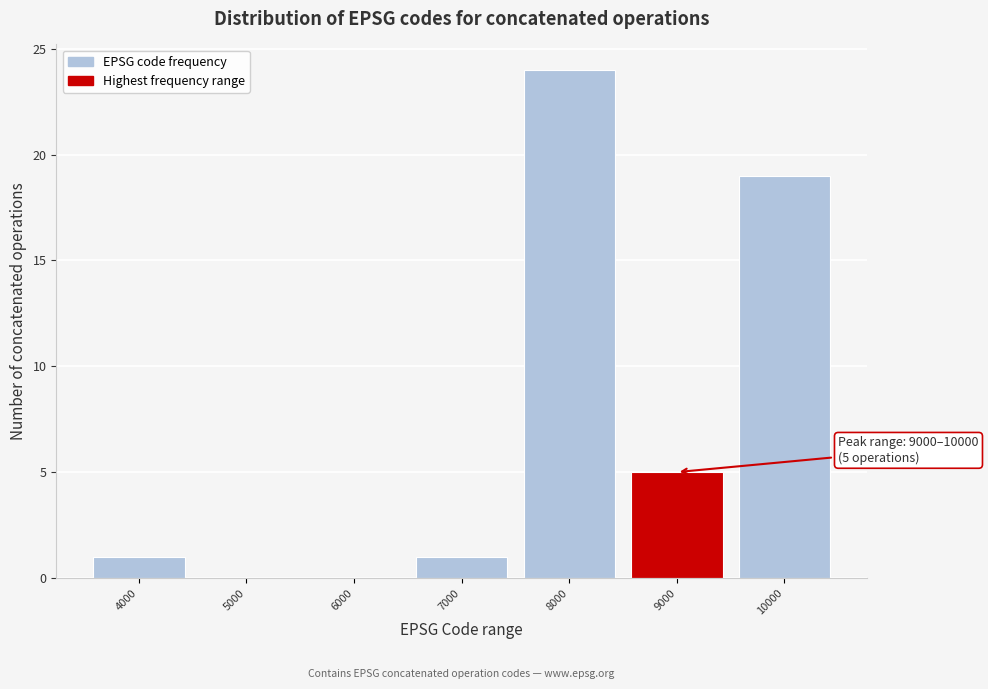

Reading left to right, transcribe all the data shown in this chart.

4000=1	5000=0	6000=0	7000=1	8000=24	9000=5	10000=19